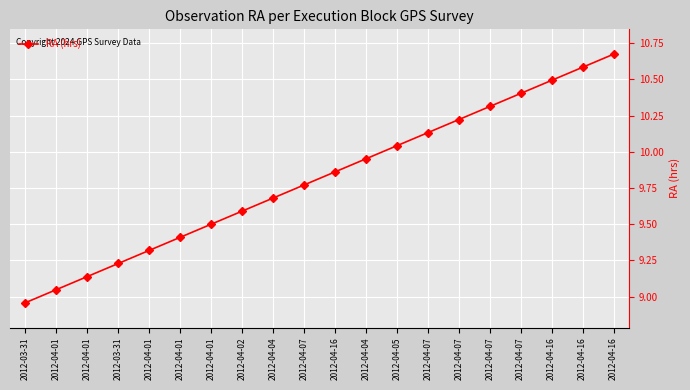

How many data points does each series have?

20